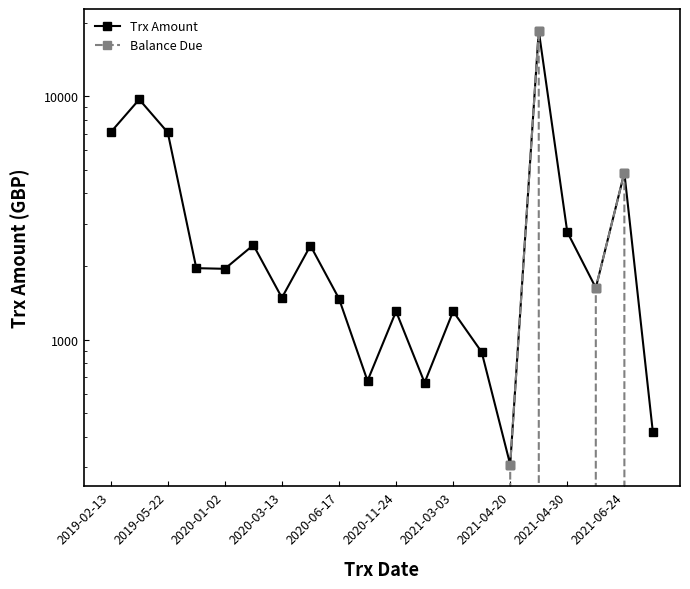

Does the chart display data point markers on the line(s)?

Yes